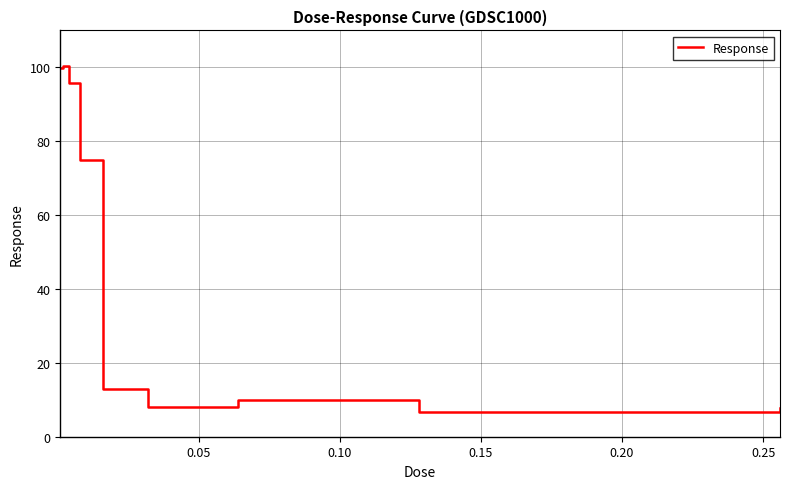

What is the maximum value shown in the chart?

100.5